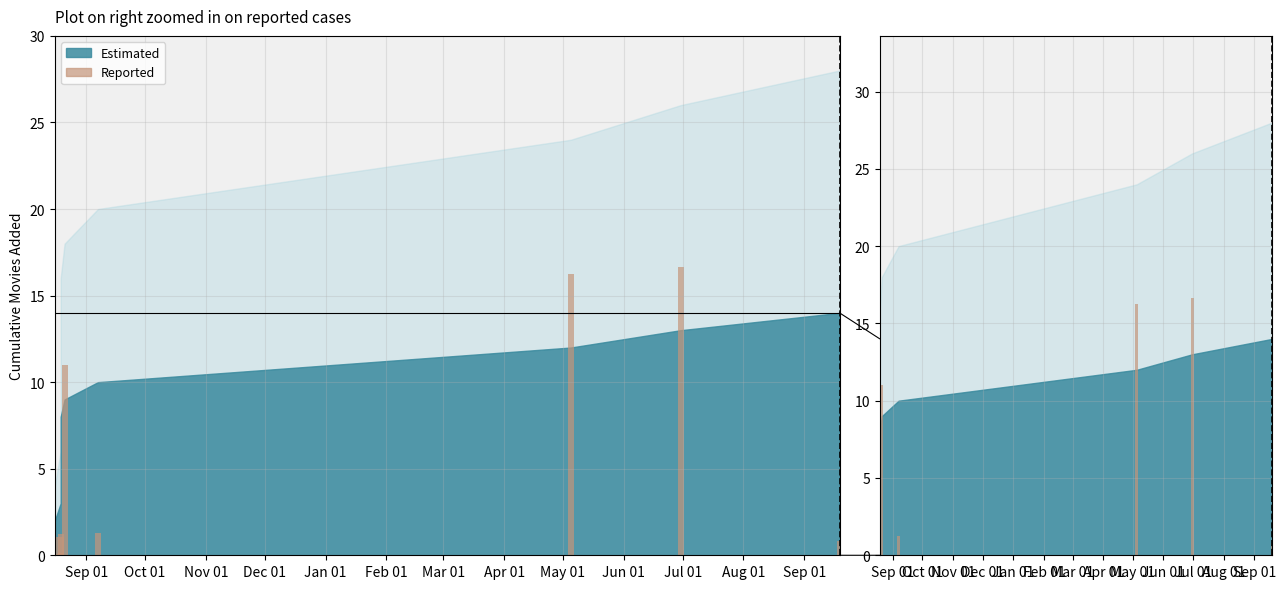

Are the bars grouped side by side (vs. stacked)?

No